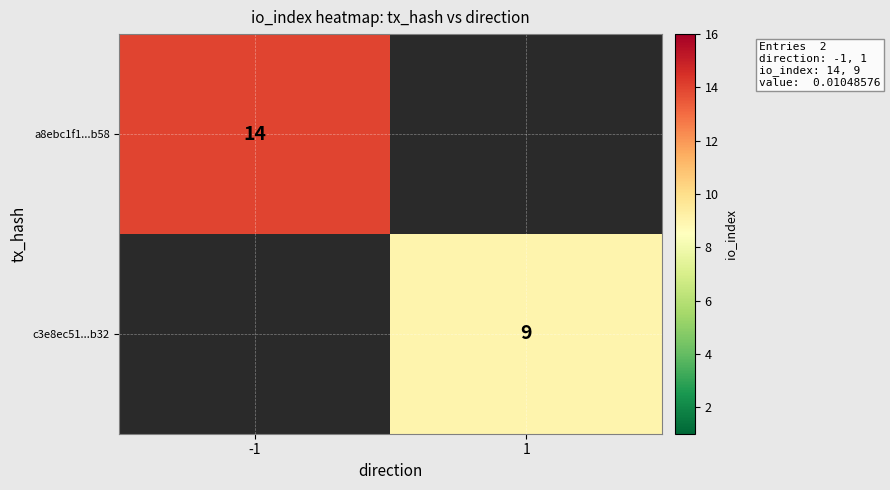

Is the value of a8ebc1f1...b58 at -1 greater than the value of c3e8ec51...b32 at 1?

Yes